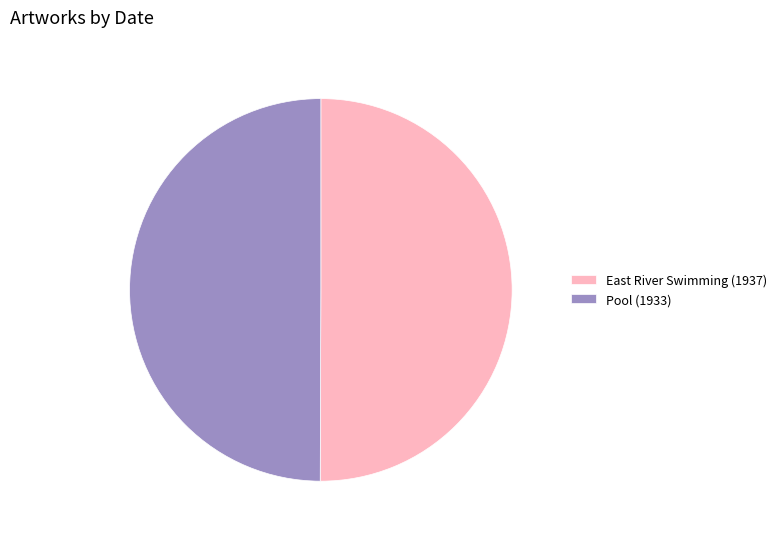

True or false: Pool (1933) accounts for 41% of the total.

False